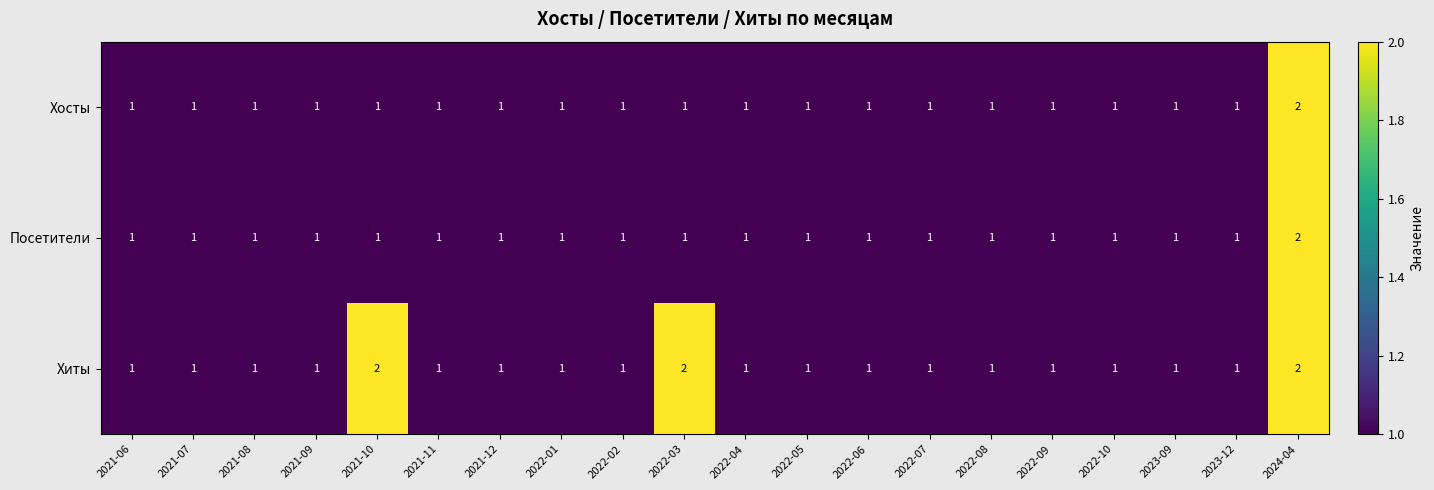

At which category is the sum across all series the highest?

2024-04